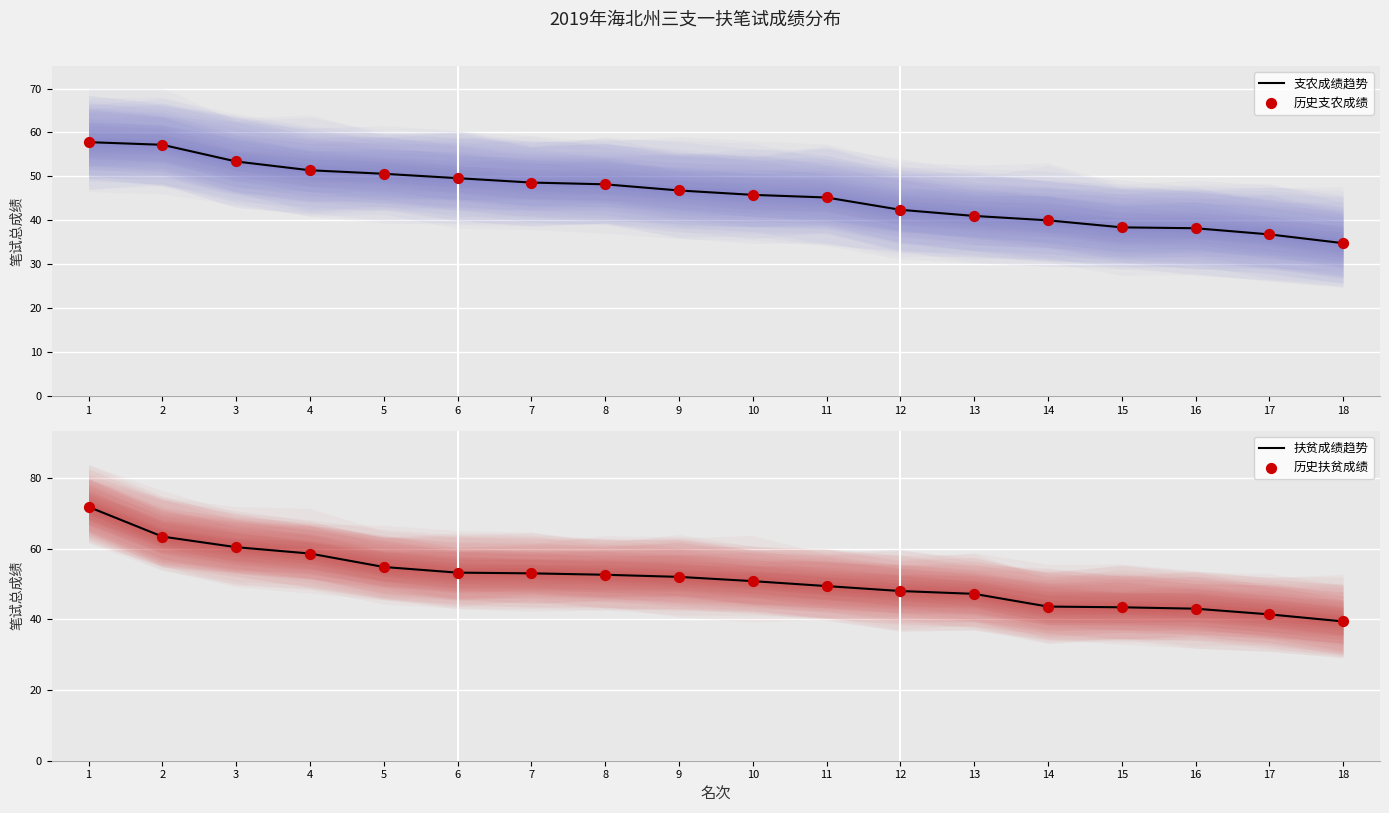

Which series has the widest spread of Y values?

扶贫成绩趋势